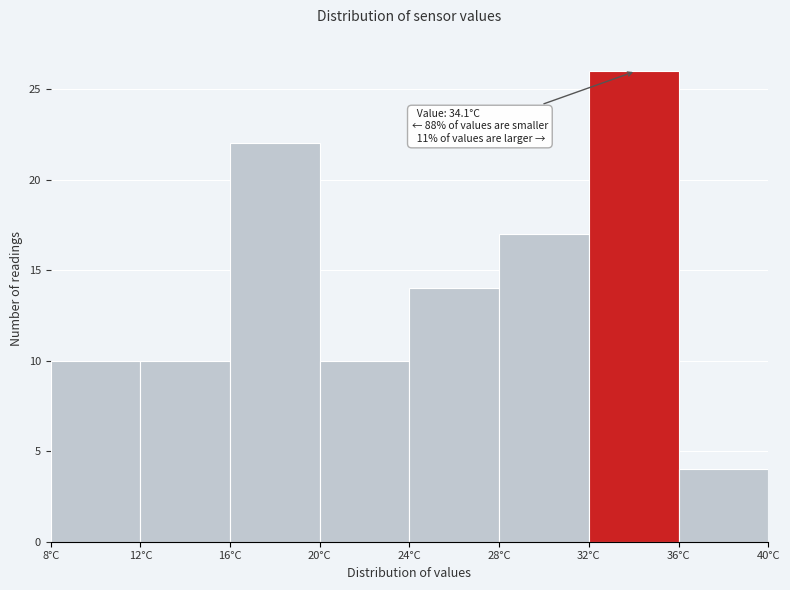

Over which range of the x-axis is the bar tallest?

32 to 36